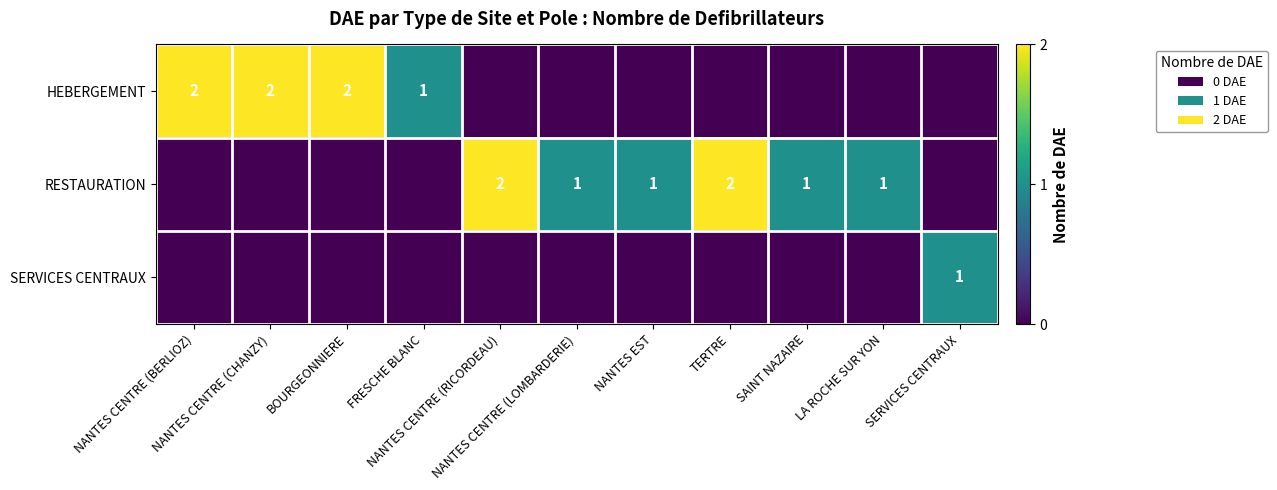

What is the difference between the RESTAURATION values at SERVICES CENTRAUX and SAINT NAZAIRE?

1